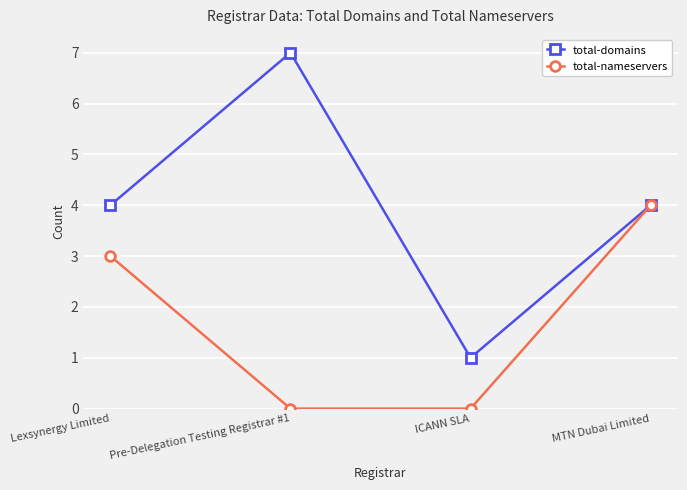

Which series changed the most between Pre-Delegation Testing Registrar #1 and ICANN SLA?

total-domains